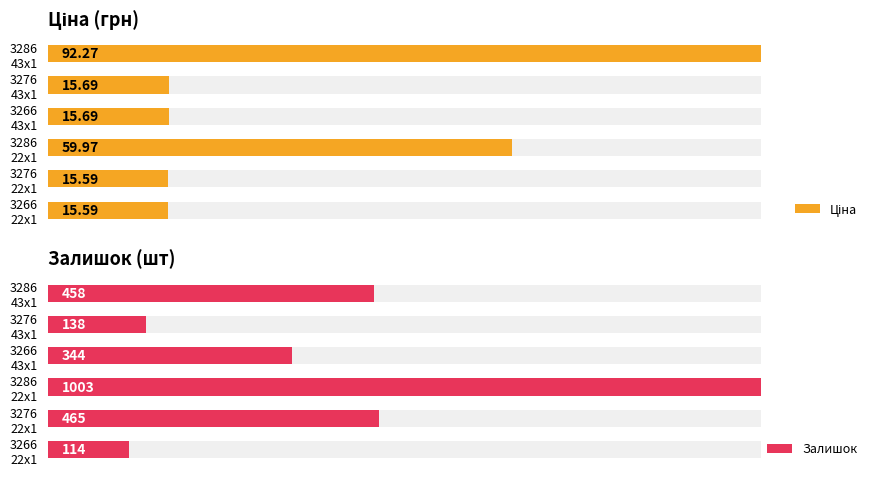

Count the number of data series in this chart.

2